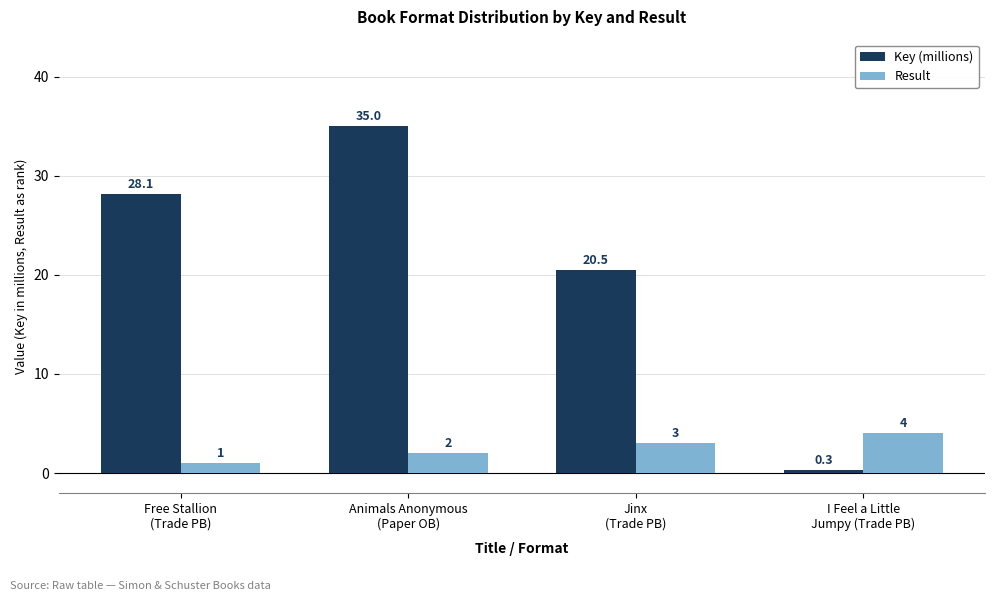

Count the Result values in the range 2 to 4.

3